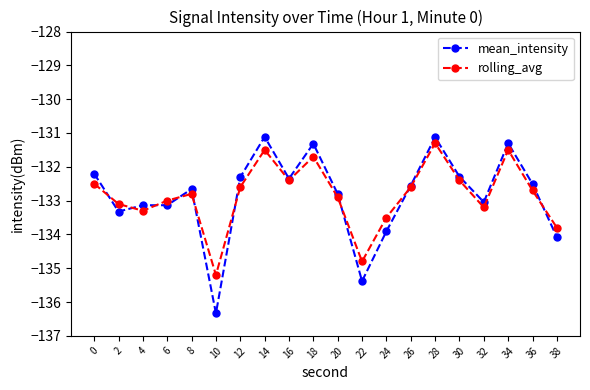

True or false: mean_intensity and rolling_avg cross at least once.

True